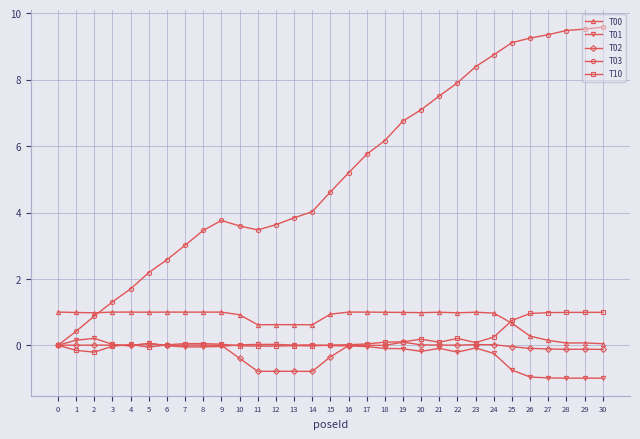

The value of T00 at 19 is 1.5. True or false?

False